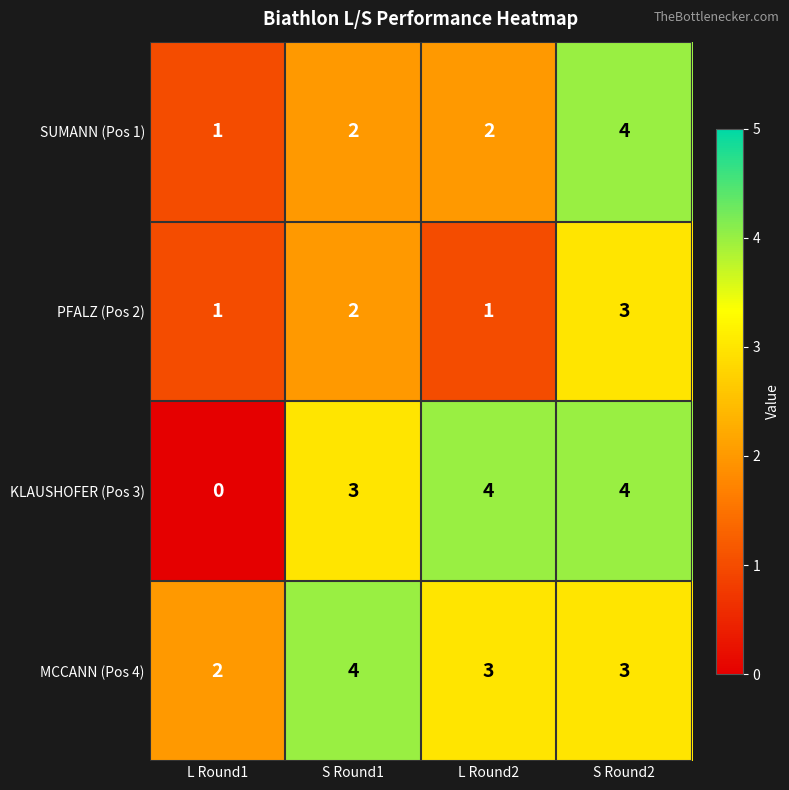

What is the sum of all KLAUSHOFER (Pos 3) values?

11